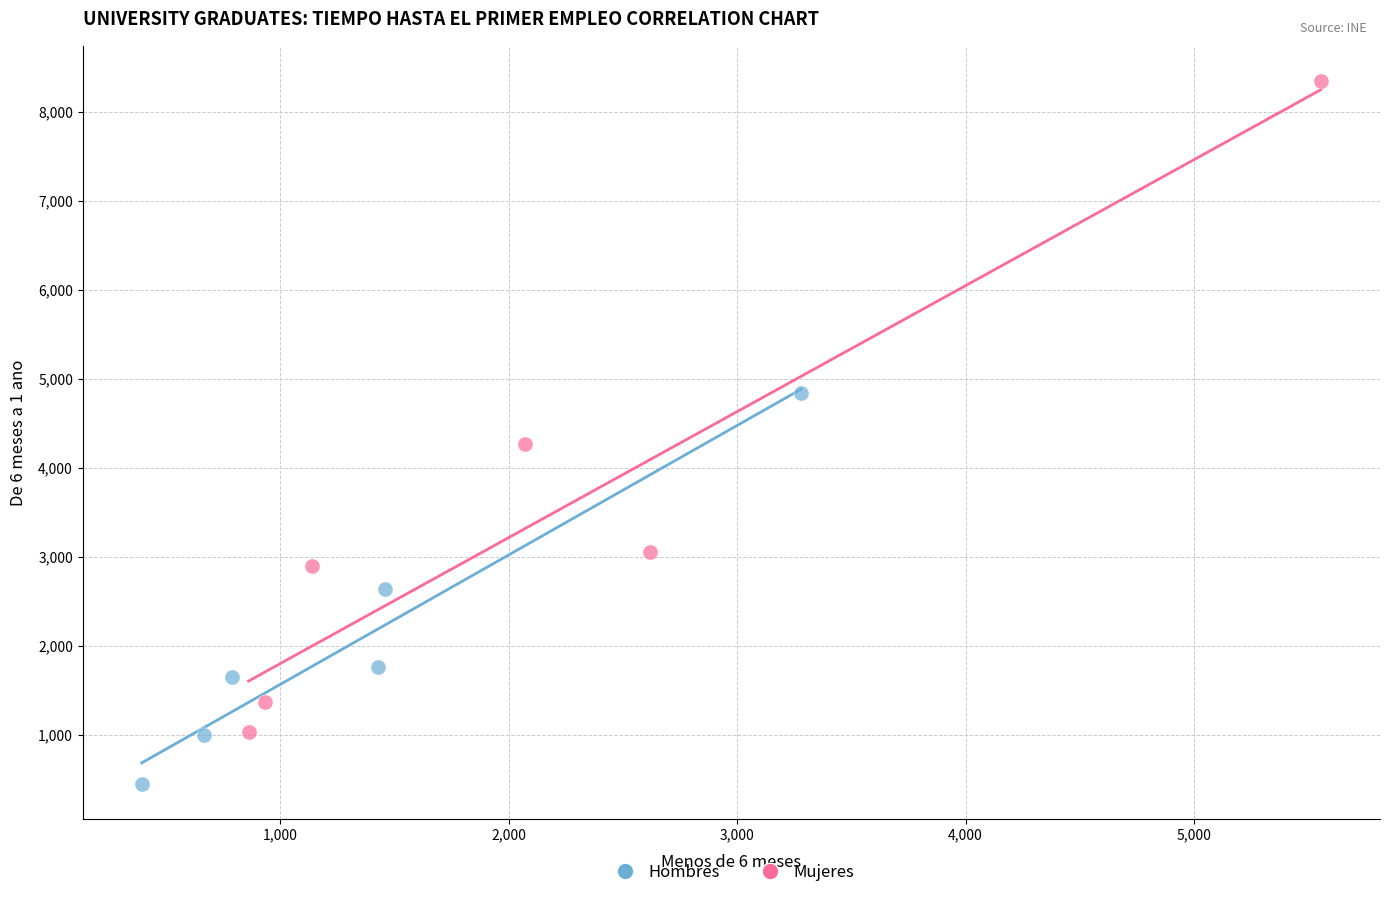

Which series has the widest spread of Y values?

Mujeres